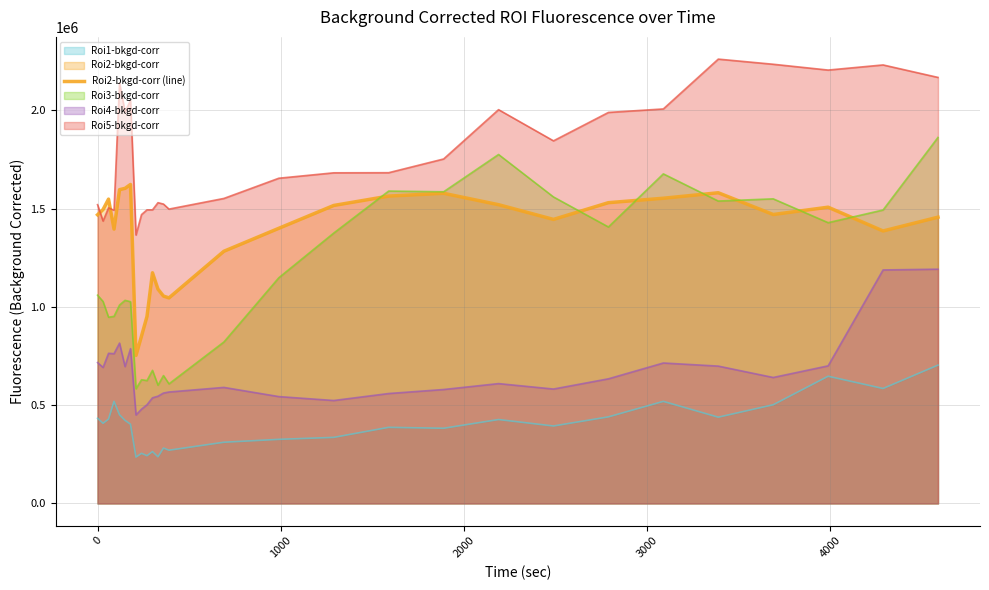

Which series has the largest range (max minus min)?

Roi3-bkgd-corr